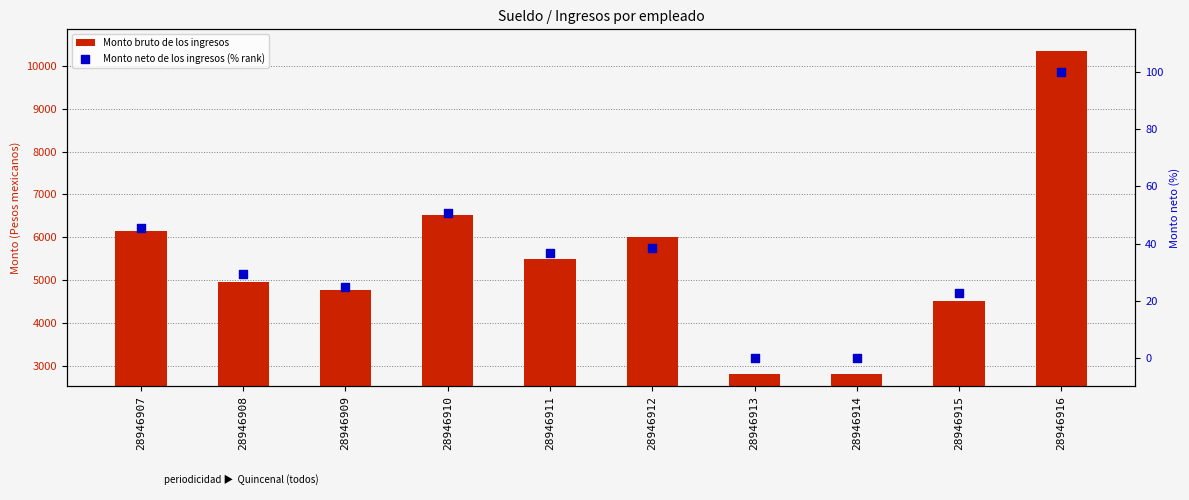

Is the value of Monto bruto de los ingresos at 28946909 greater than the value of Monto neto de los ingresos (% rank) at 28946914?

Yes